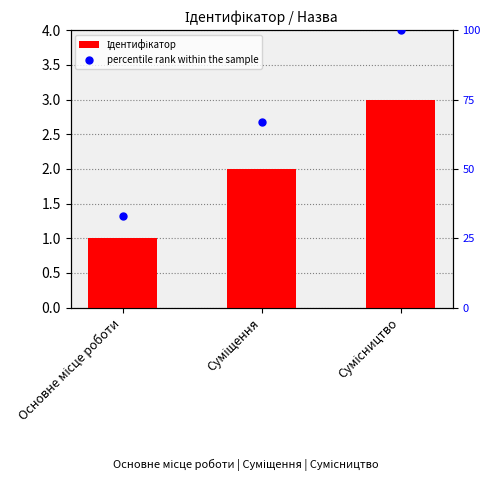

Which series has the widest spread of Y values?

percentile rank within the sample